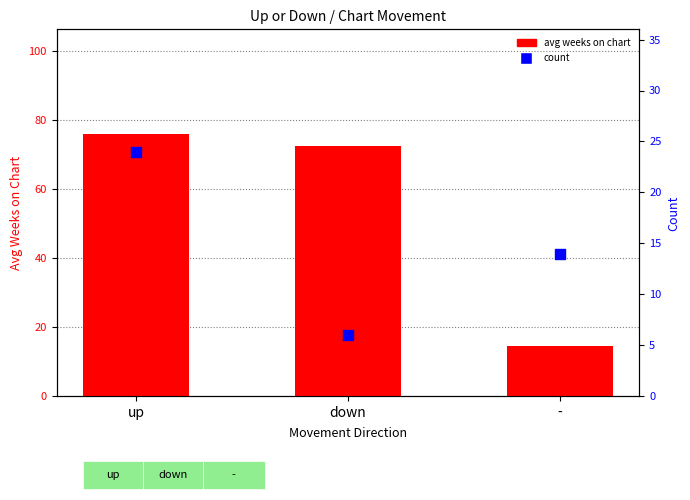

What are all the series names shown in the legend?

avg weeks on chart, count